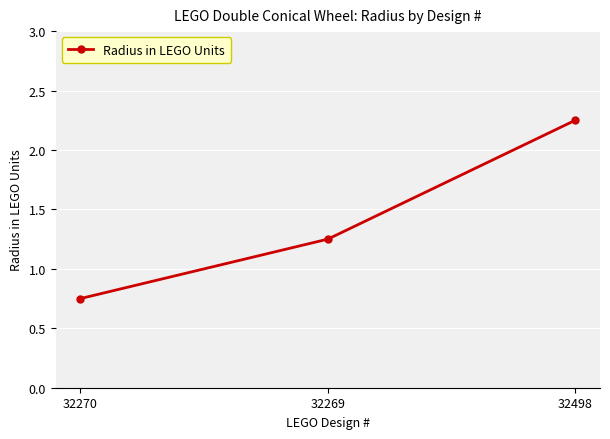

Rank the categories by value from lowest to highest.

32270, 32269, 32498